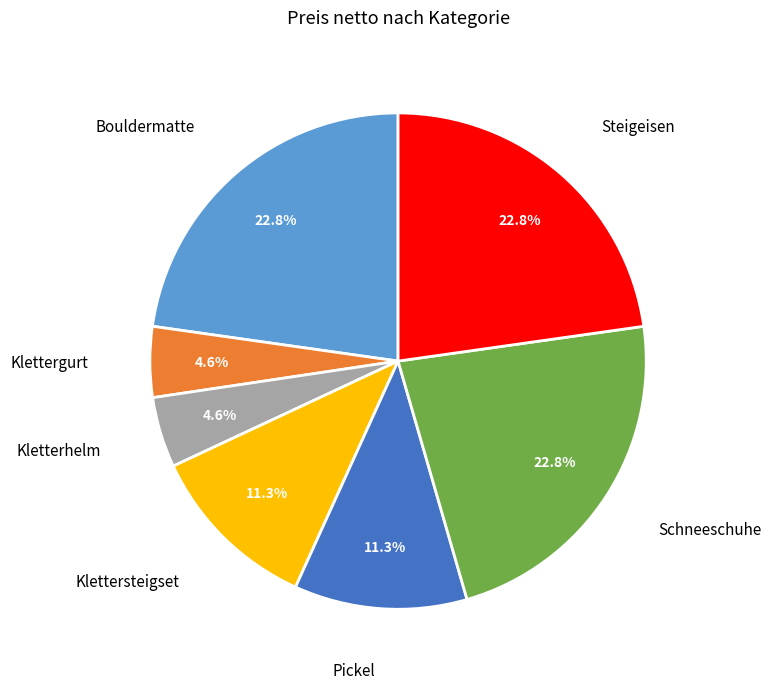

Is there any slice that represents more than half of the pie?

No